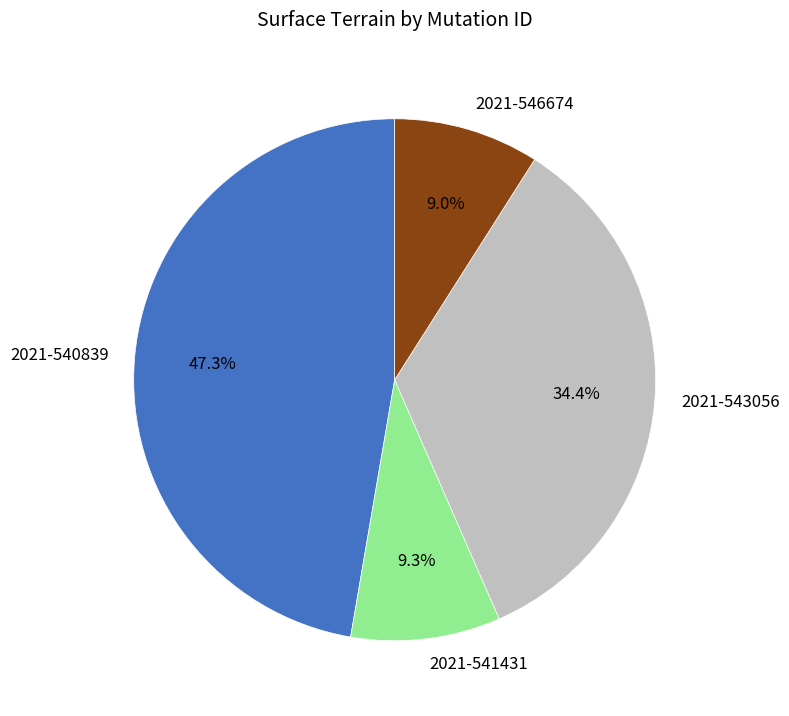

Between 2021-541431 and 2021-543056, which is larger?

2021-543056